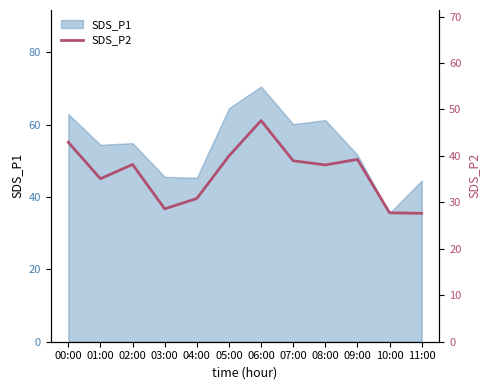

What is the label of the 2nd point from the right?

10:00